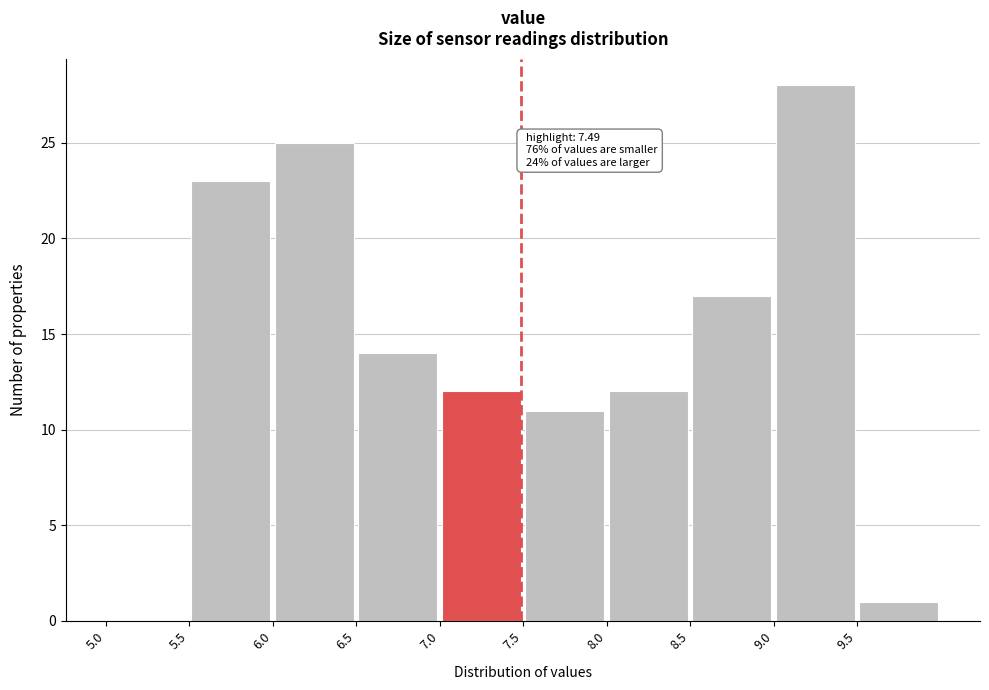

Which range on the x-axis has the tallest bar?

9.0 to 9.5